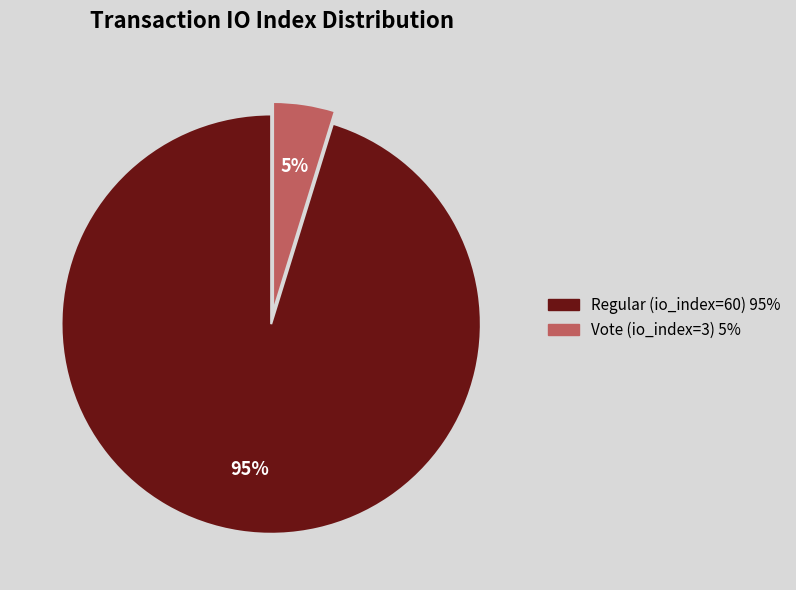

The Vote (io_index=3) slice represents 5% of the pie. True or false?

True